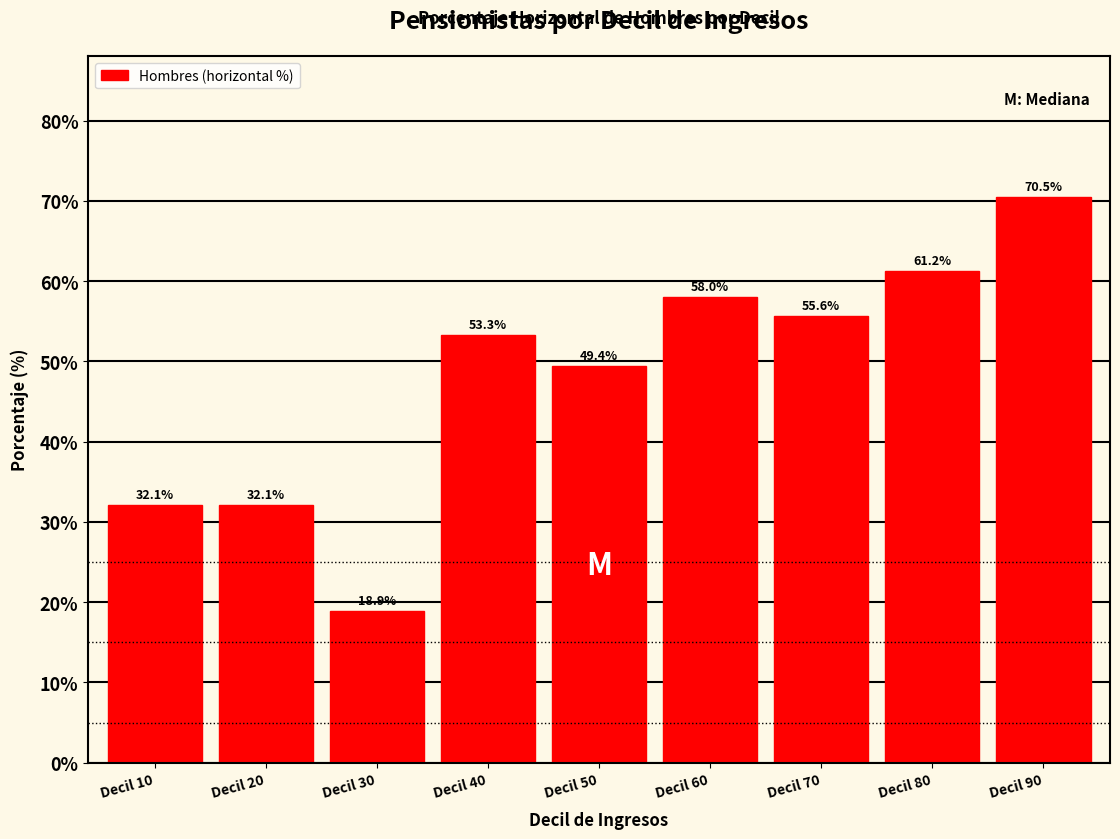

Reading right to left, what are all the values shown in this chart?

Decil 90=70.5	Decil 80=61.2	Decil 70=55.6	Decil 60=58.0	Decil 50=49.4	Decil 40=53.3	Decil 30=18.9	Decil 20=32.1	Decil 10=32.1